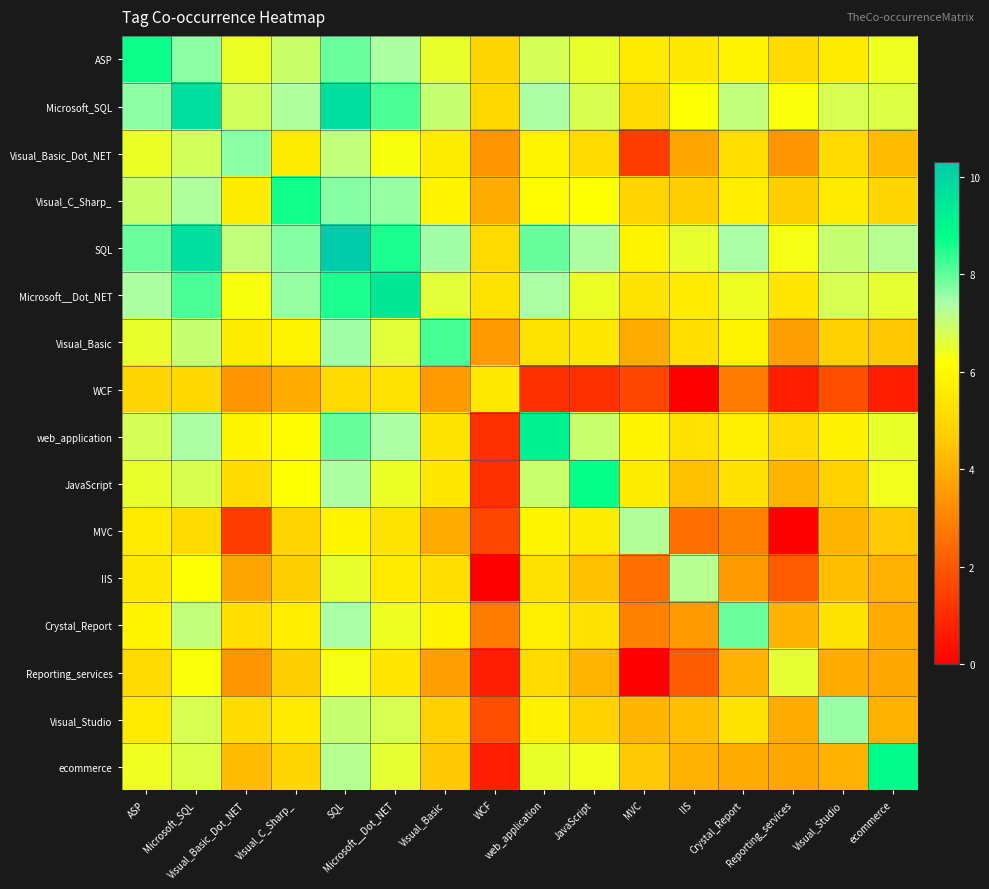

What is the difference between the highest and lowest values at Visual_Studio?

5.7